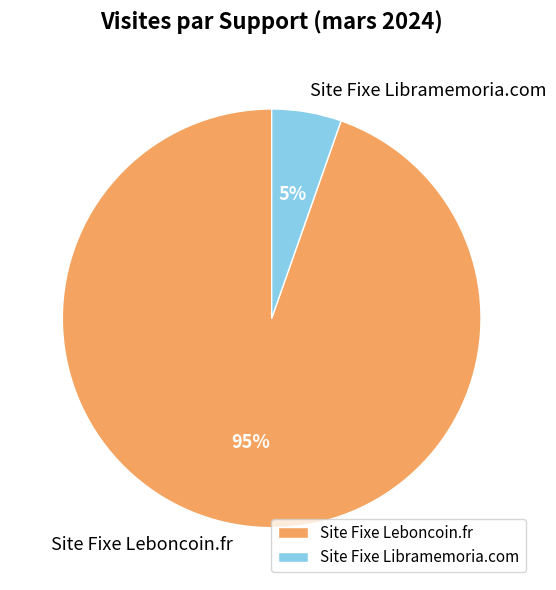

Which slice is the smallest?

Site Fixe Libramemoria.com